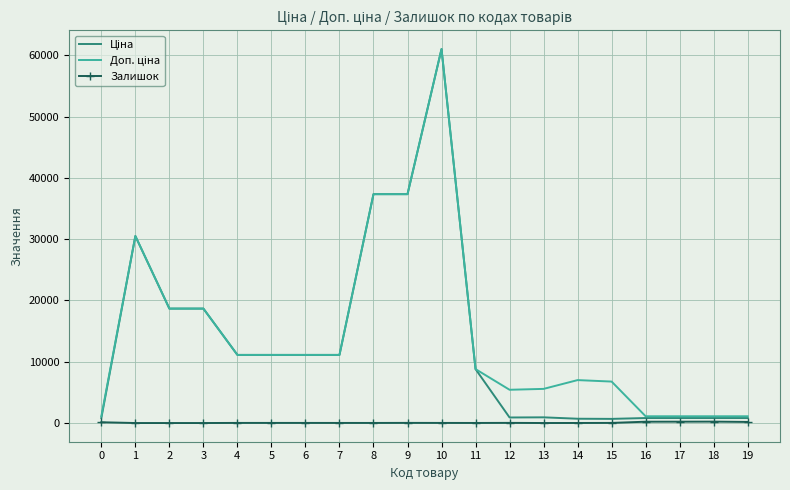

True or false: Доп. ціна and Ціна intersect in this chart.

False